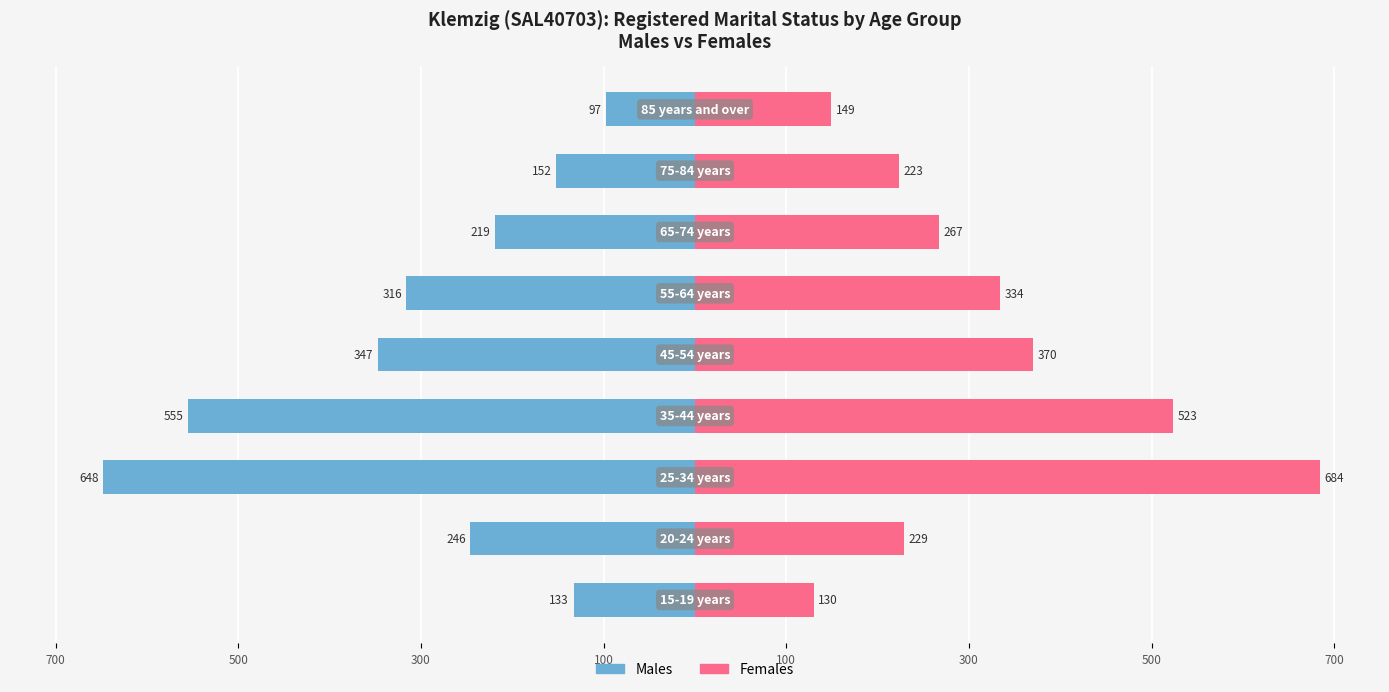

Is it true that Females equals 203 at 100?

False